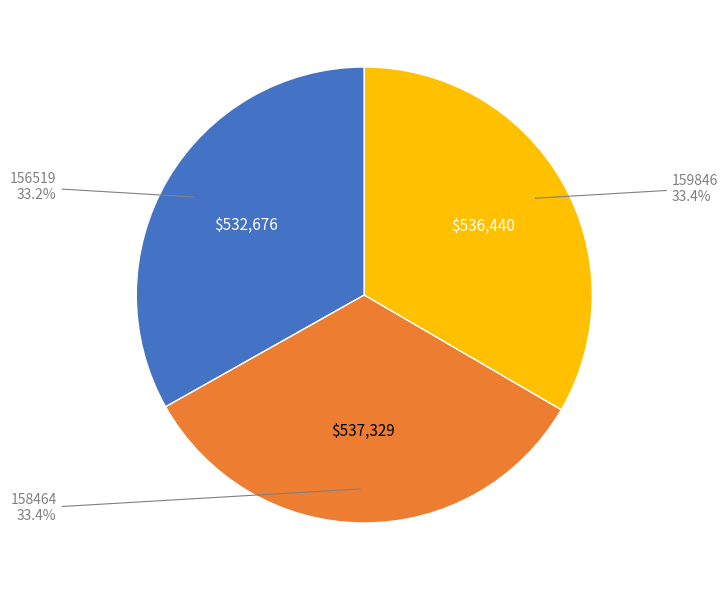

Is there any slice that represents more than half of the pie?

No